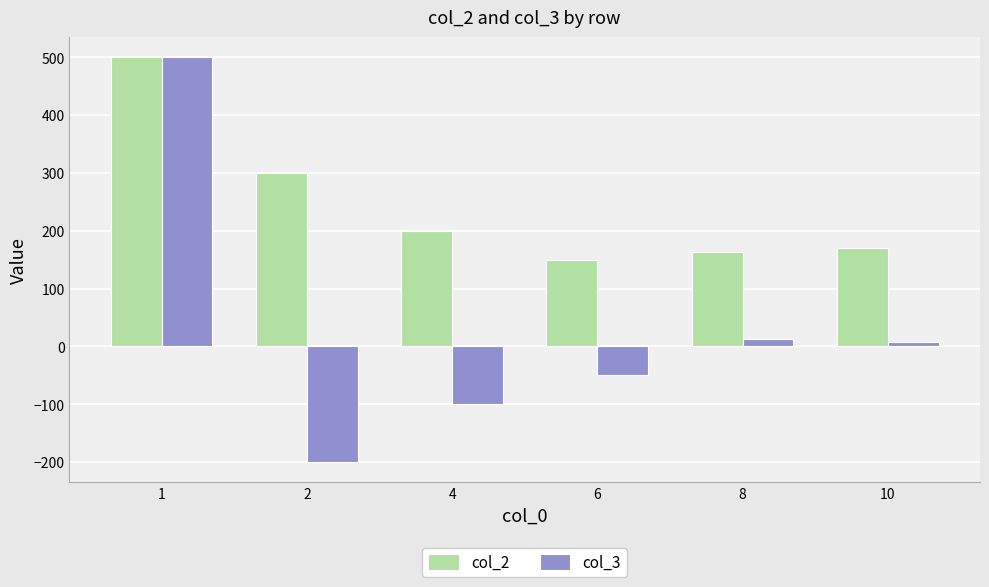

How many bars are there in total?

12